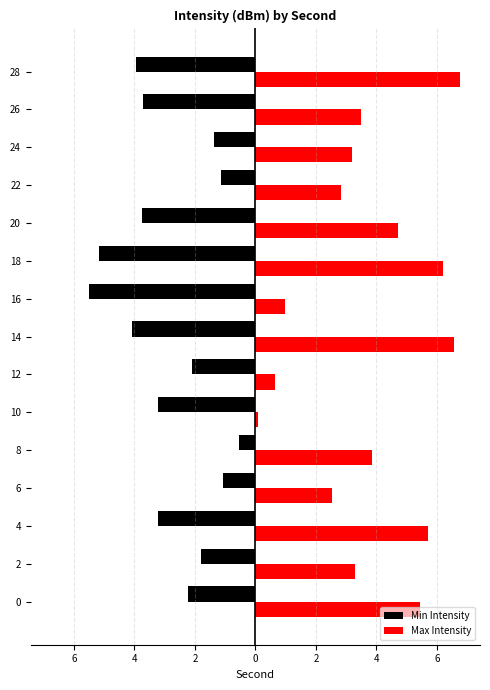

What are all the series names shown in the legend?

Min Intensity, Max Intensity